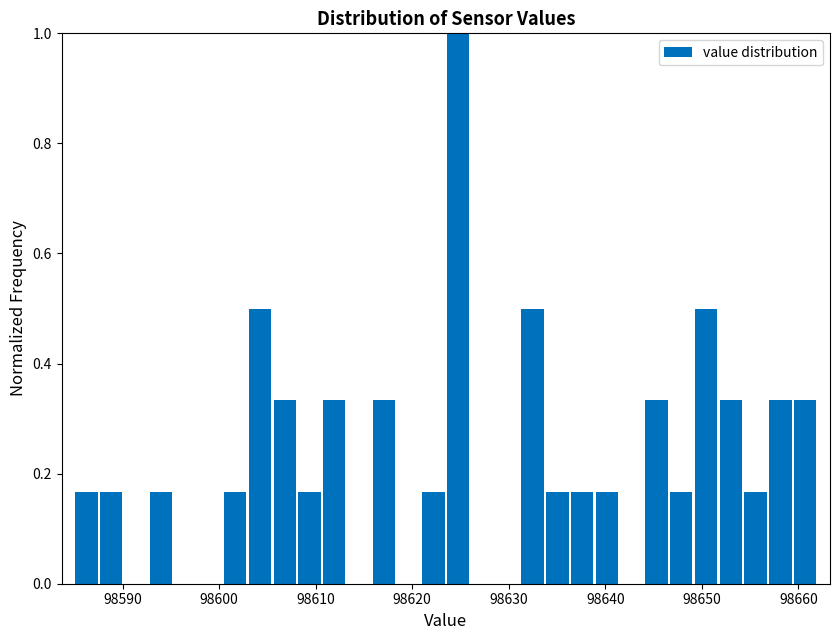

Around what value on the x-axis is the tallest bar? Give the approximate position of its centre, as read against the axis.

98625